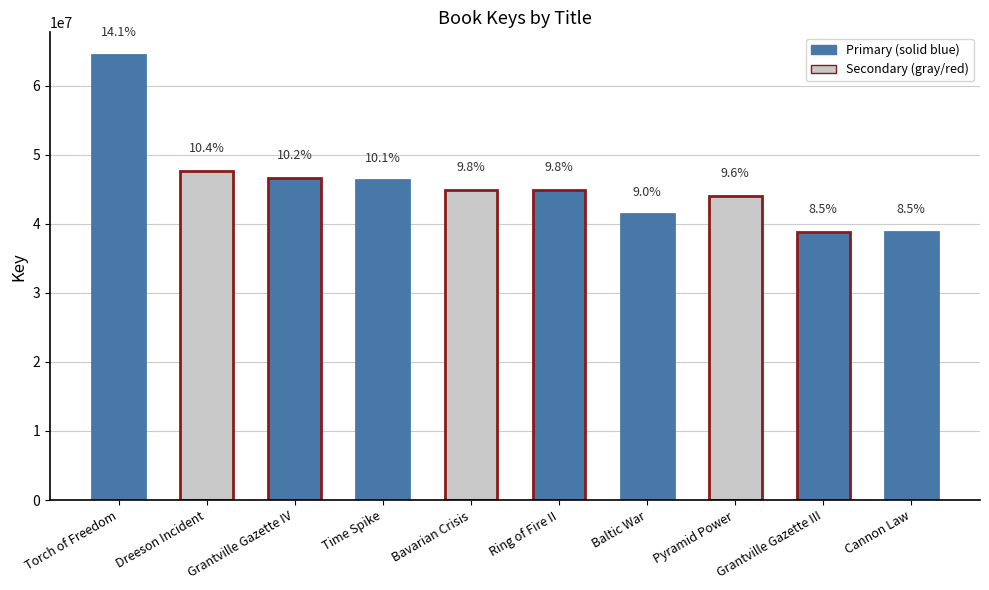

What position from the right is Grantville Gazette IV?

8